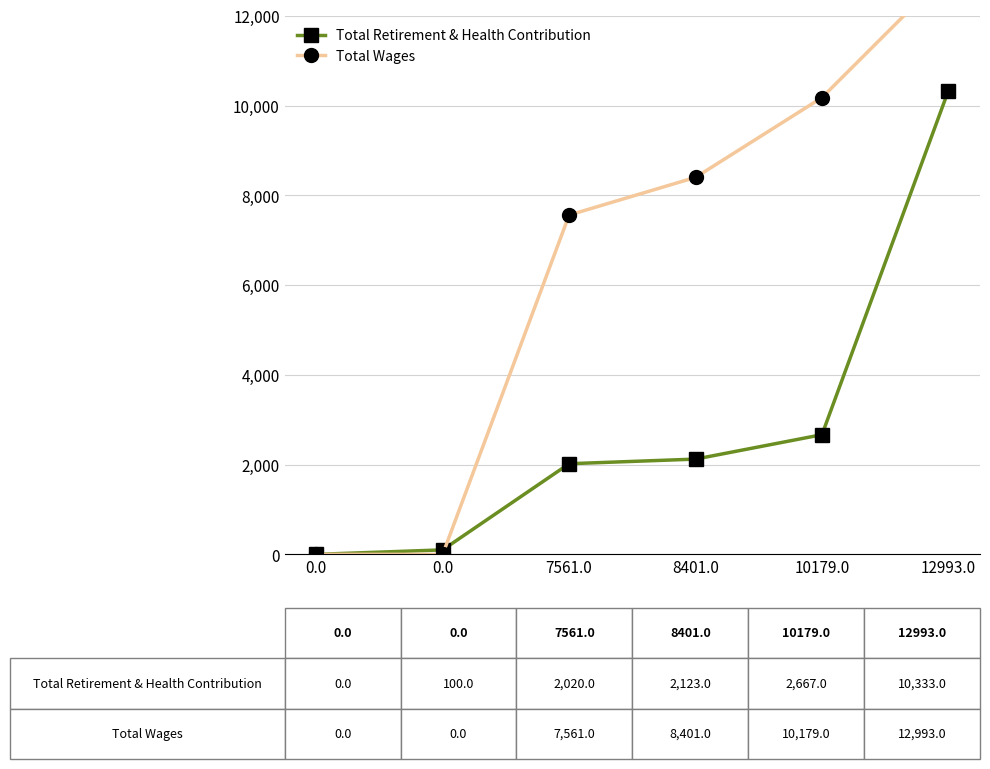

How many Total Wages values are between 0 and 10179?

5